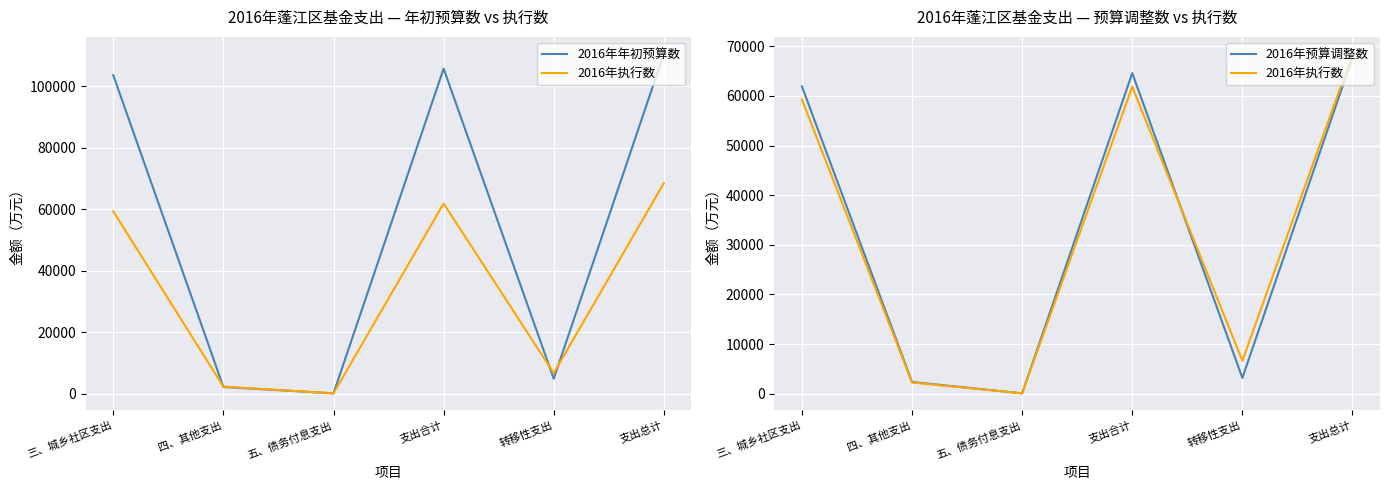

What is the difference between the second highest and minimum values in the 2016年预算调整数 series?

64551.0